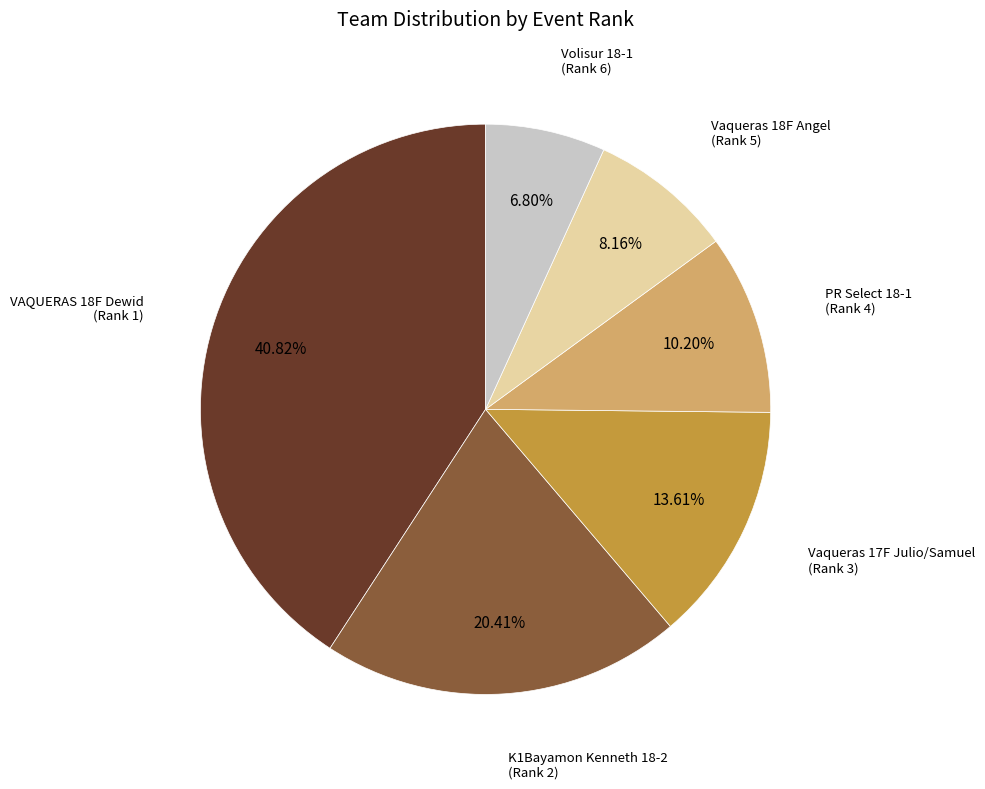

Count the number of slices in the pie.

6